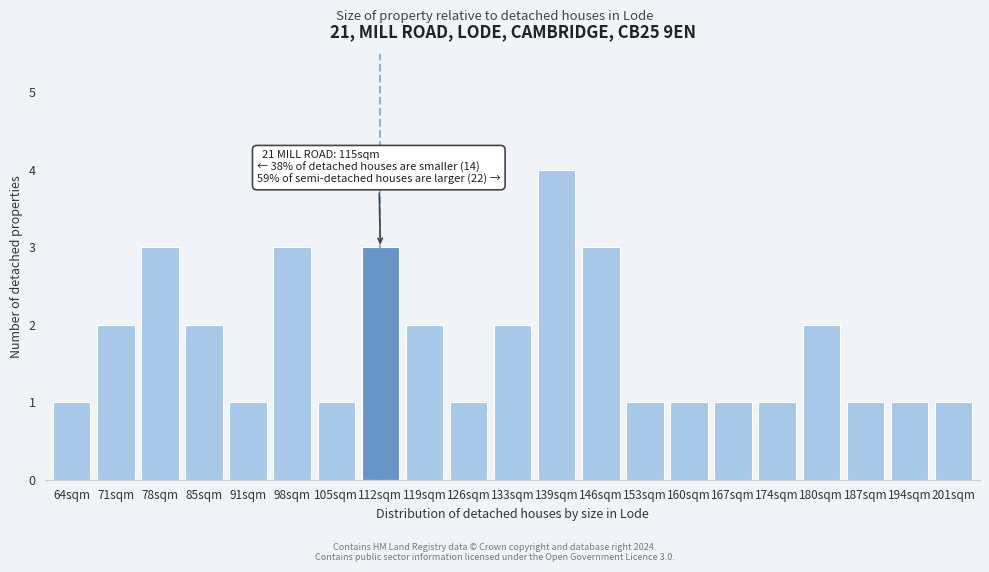

Reading right to left, what are all the values shown in this chart?

1	1	1	2	1	1	1	1	3	4	2	1	2	3	1	3	1	2	3	2	1